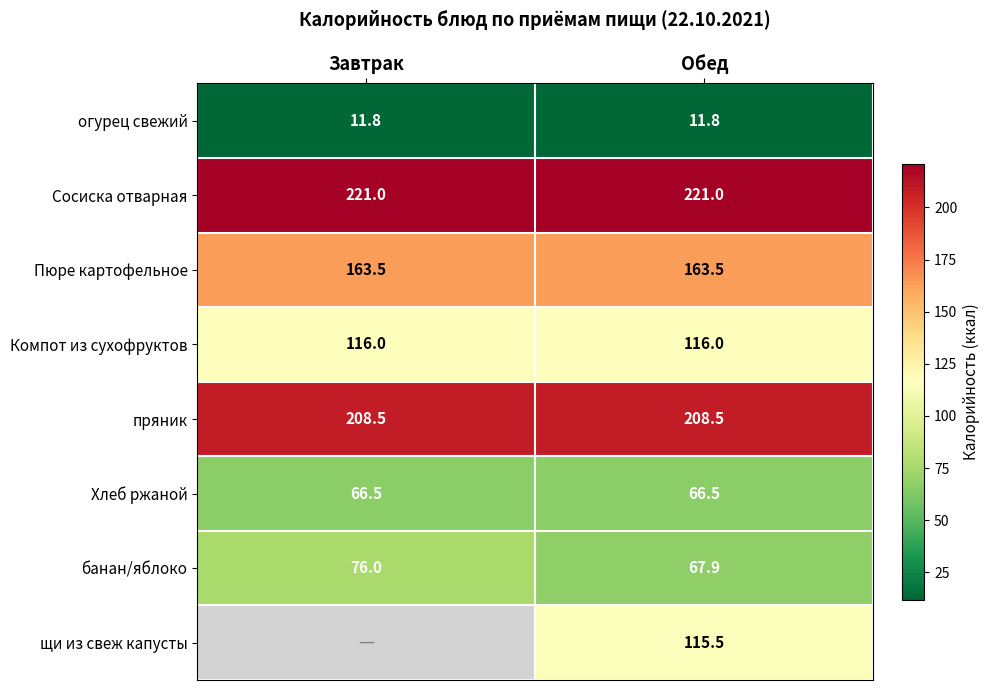

Is the value of пряник at Обед greater than the value of банан/яблоко at Обед?

Yes